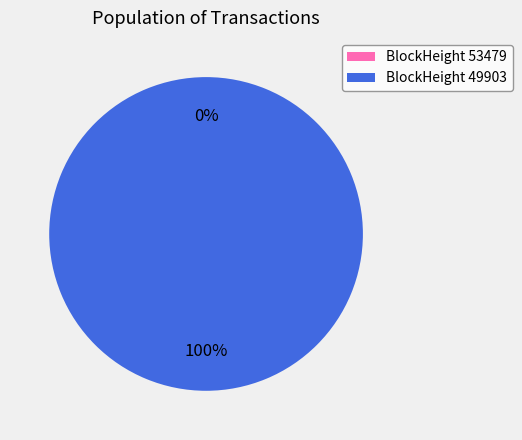

True or false: 53479 accounts for 11% of the total.

False